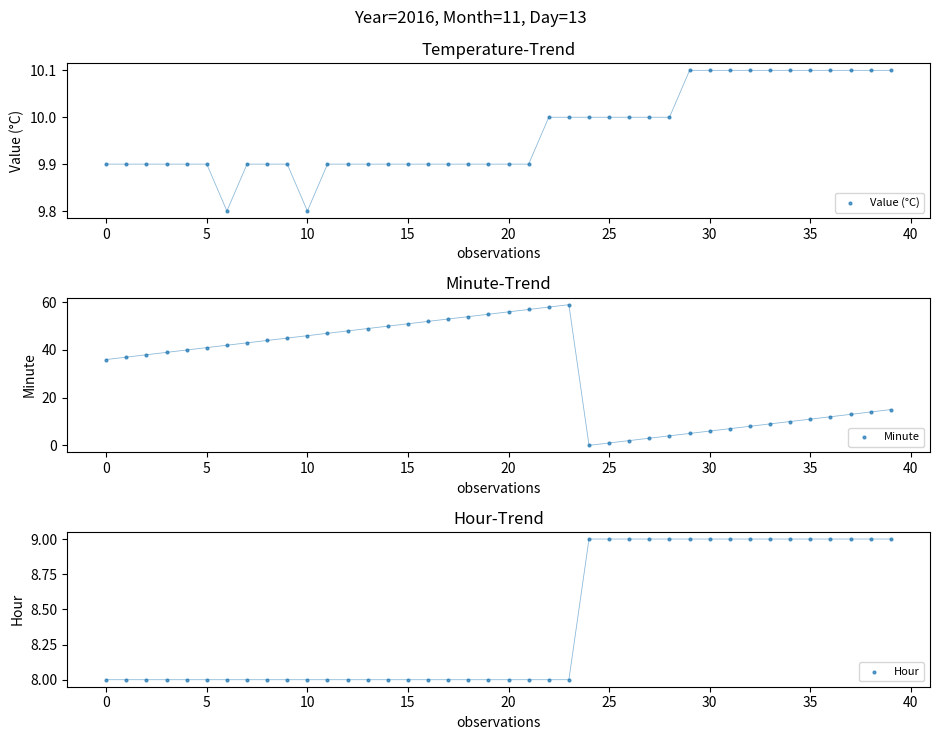

At which category is the sum across all series the highest?

23